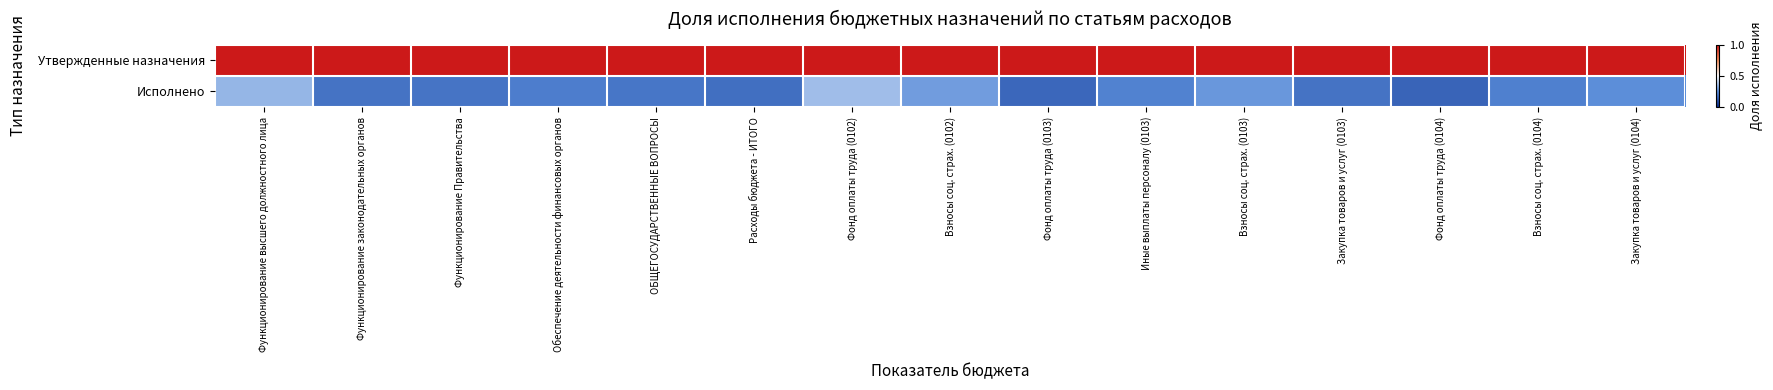

Reading left to right, extract all data points from this chart.

Утвержденные назначения: Функционирование высшего должностного лица=1.0	Функционирование законодательных органов=1.0	Функционирование Правительства=1.0	Обеспечение деятельности финансовых органов=1.0	ОБЩЕГОСУДАРСТВЕННЫЕ ВОПРОСЫ=1.0	Расходы бюджета - ИТОГО=1.0	Фонд оплаты труда (0102)=1.0	Взносы соц. страх. (0102)=1.0	Фонд оплаты труда (0103)=1.0	Иные выплаты персоналу (0103)=1.0	Взносы соц. страх. (0103)=1.0	Закупка товаров и услуг (0103)=1.0	Фонд оплаты труда (0104)=1.0	Взносы соц. страх. (0104)=1.0	Закупка товаров и услуг (0104)=1.0
Исполнено: Функционирование высшего должностного лица=0.3	Функционирование законодательных органов=0.2	Функционирование Правительства=0.2	Обеспечение деятельности финансовых органов=0.2	ОБЩЕГОСУДАРСТВЕННЫЕ ВОПРОСЫ=0.2	Расходы бюджета - ИТОГО=0.2	Фонд оплаты труда (0102)=0.4	Взносы соц. страх. (0102)=0.3	Фонд оплаты труда (0103)=0.2	Иные выплаты персоналу (0103)=0.2	Взносы соц. страх. (0103)=0.3	Закупка товаров и услуг (0103)=0.2	Фонд оплаты труда (0104)=0.1	Взносы соц. страх. (0104)=0.2	Закупка товаров и услуг (0104)=0.3